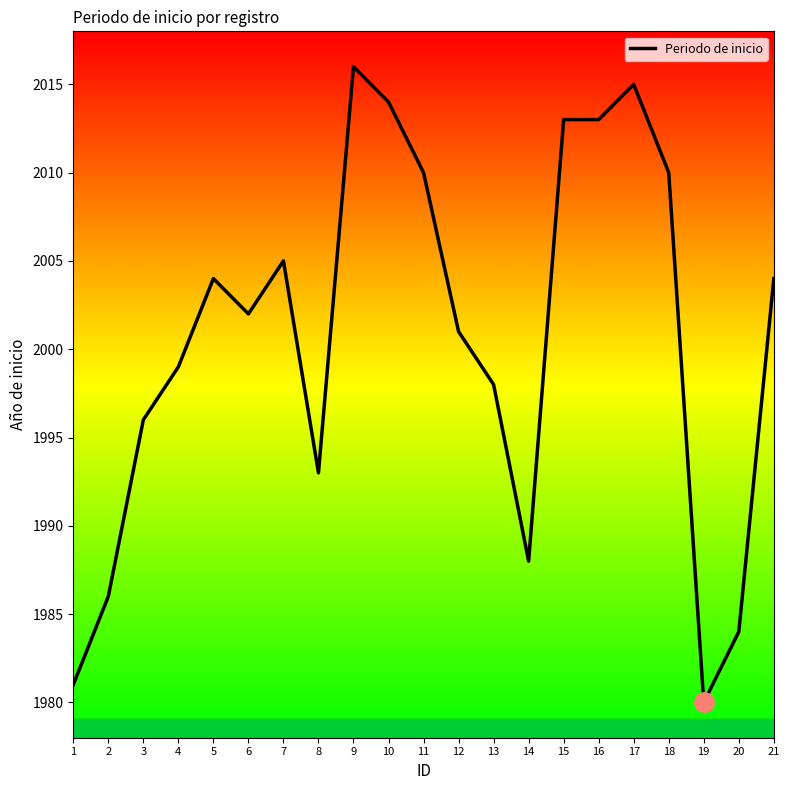

What is the difference between the values at 9 and 8?

23